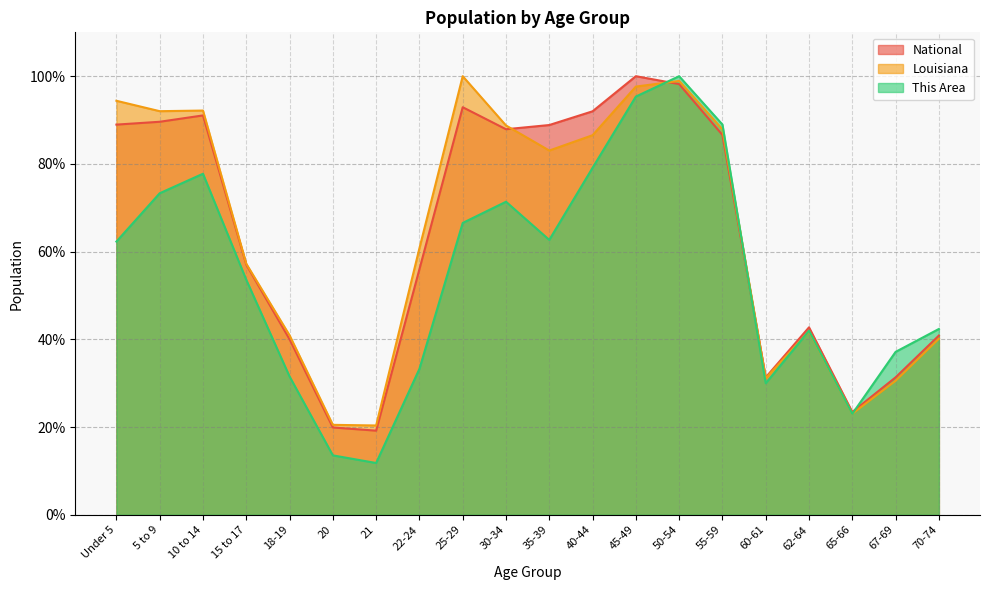

How many distinct data groups are displayed?

3